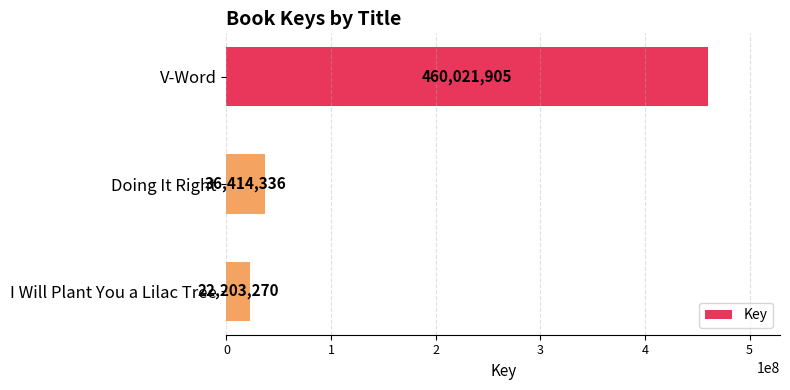

Rank the categories by value from lowest to highest.

I Will Plant You a Lilac Tree, Doing It Right, V-Word